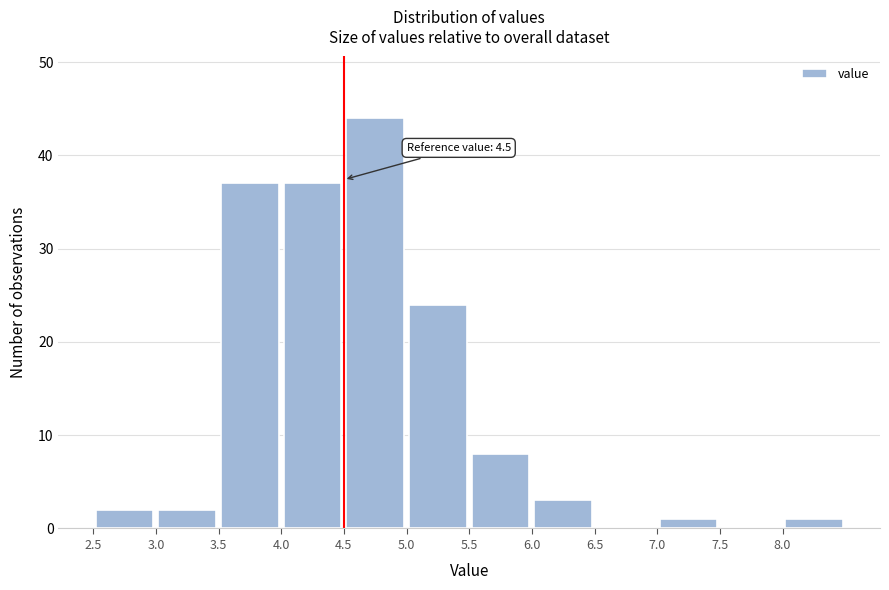

Over which range of the x-axis is the bar tallest?

4.5 to 5.0